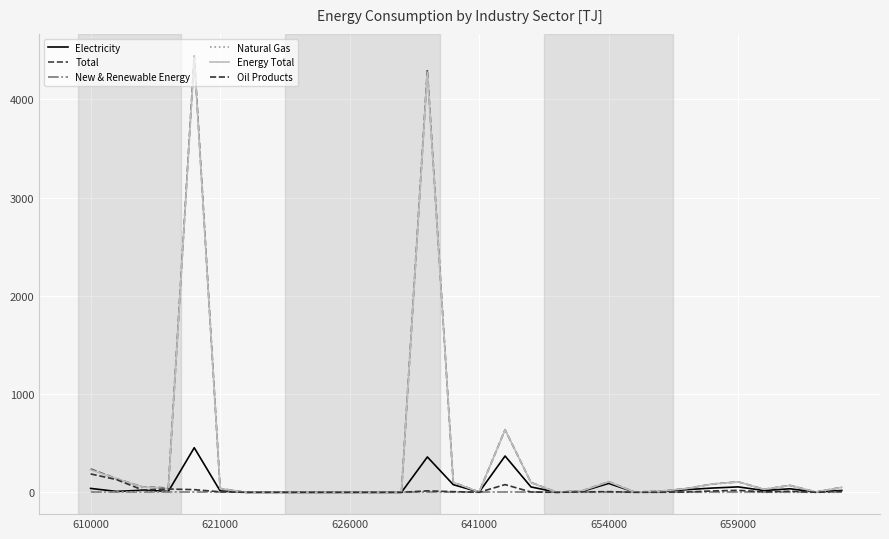

How many lines are shown in the chart?

6